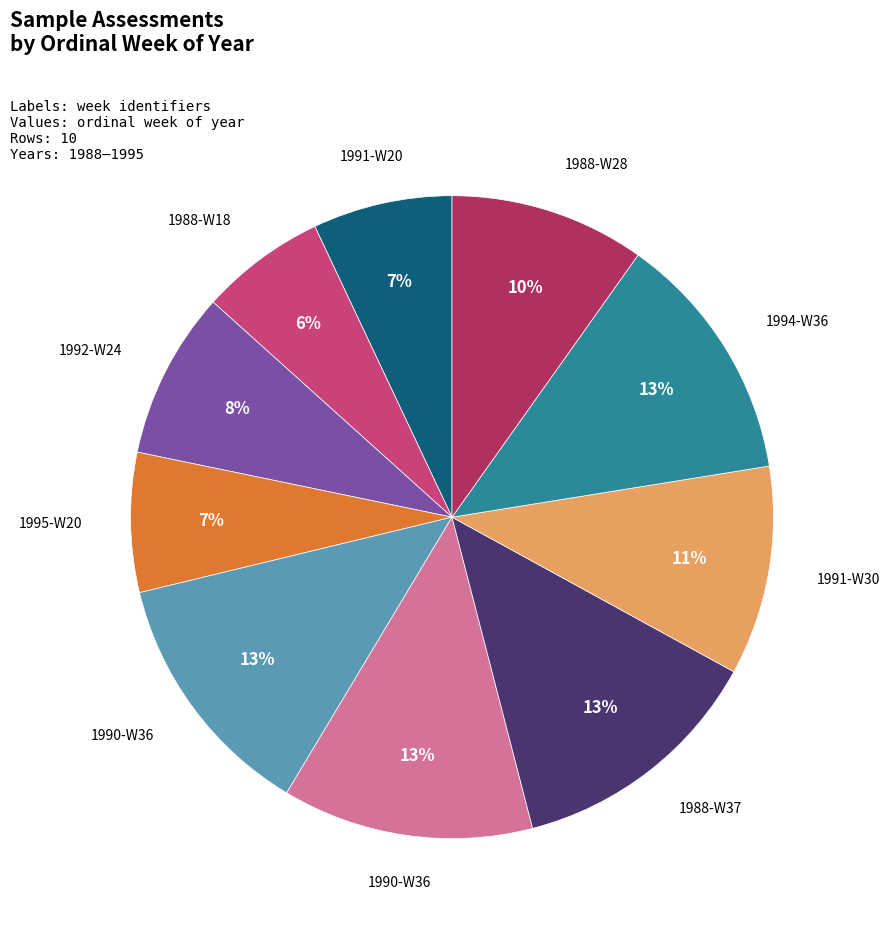

To the nearest percent, what is the average slice percentage?

10%